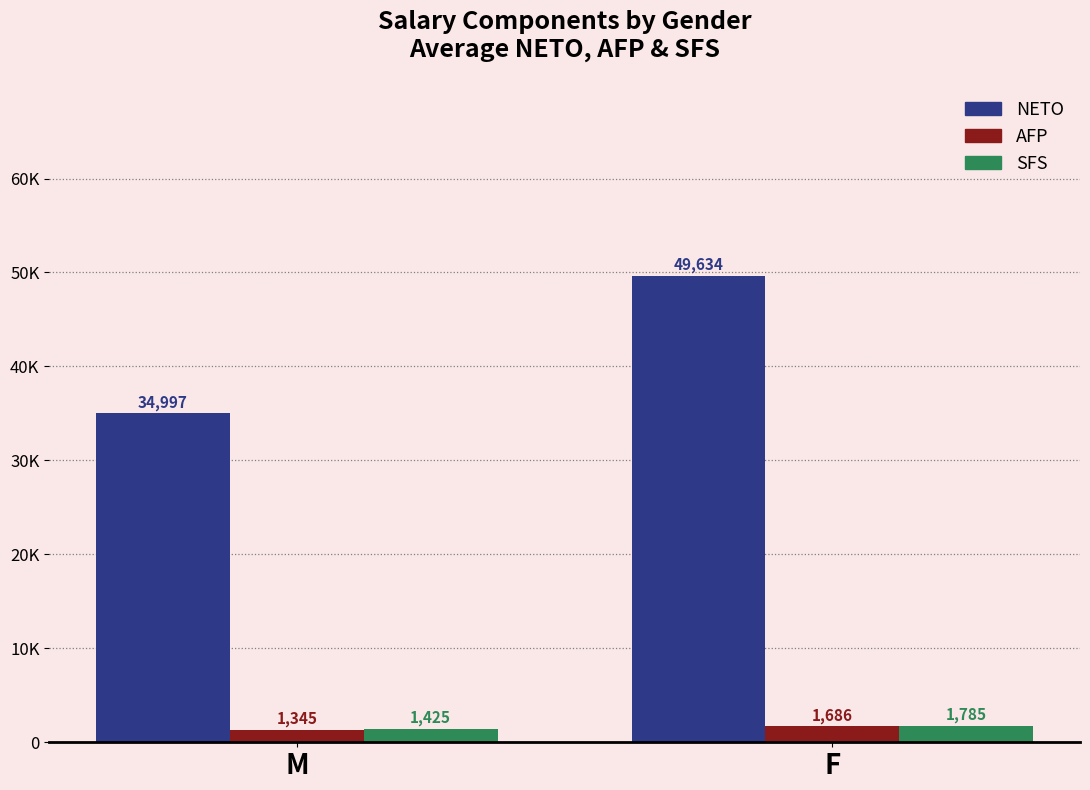

Rank the categories by SFS value from lowest to highest.

M, F